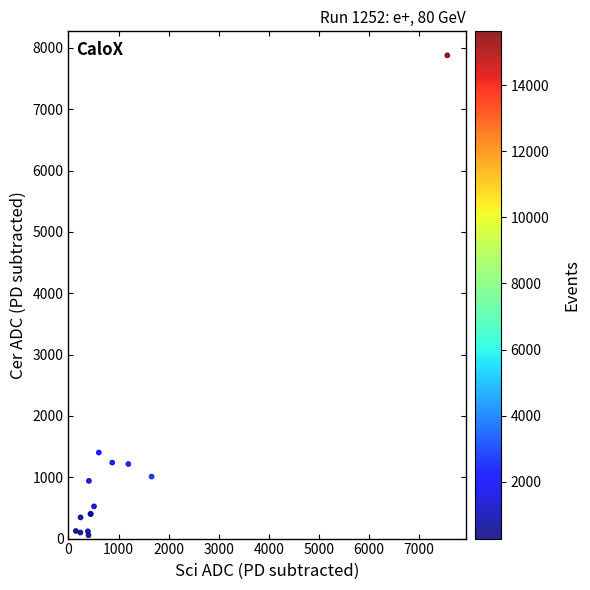

What Y value in the scatter plot is closest to 3967?

1403